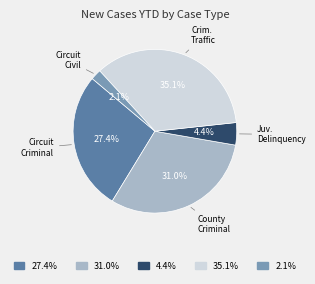

Does any single category account for the majority?

No